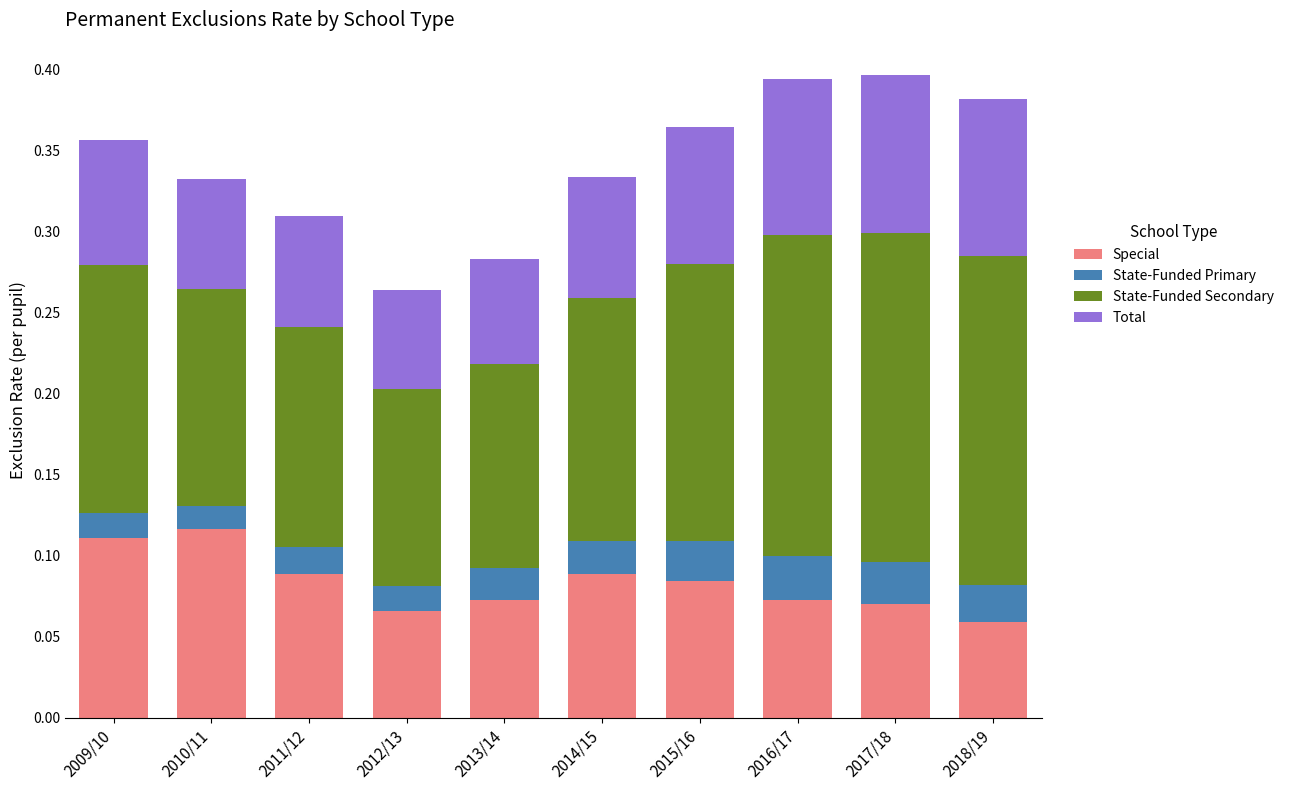

Count the Special values in the range 0 to 1.

10